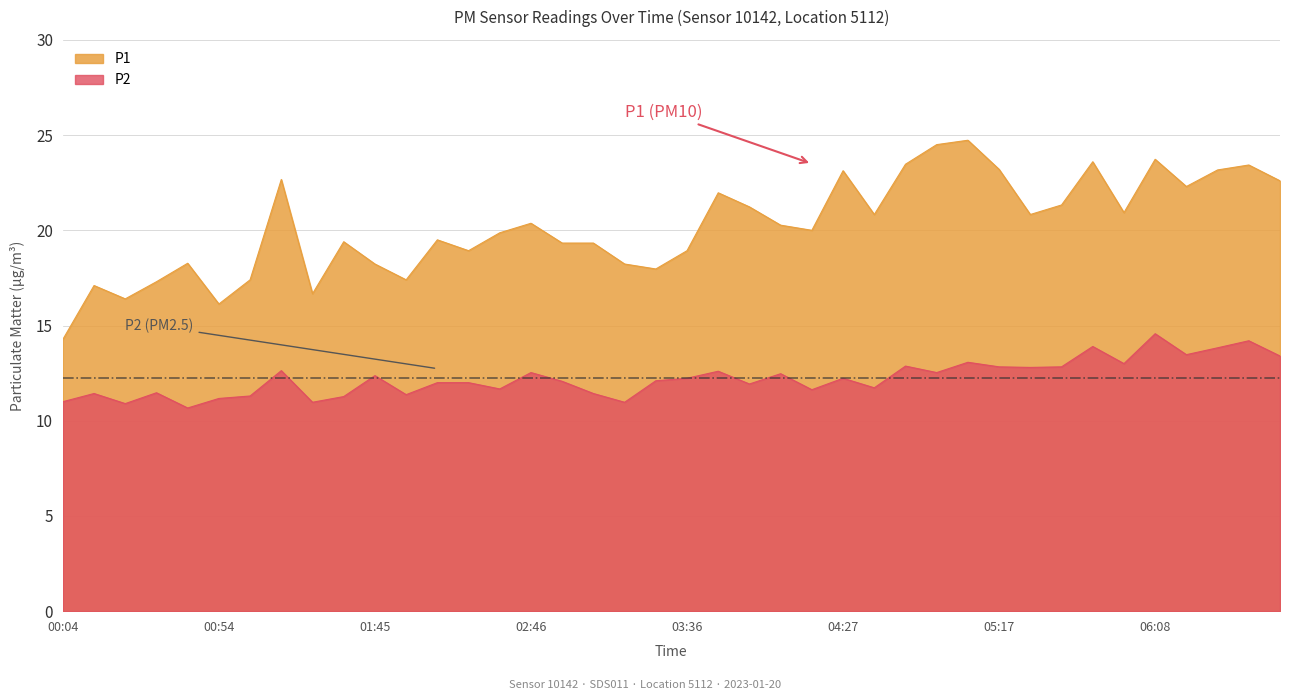

What position from the right is 01:45?

30